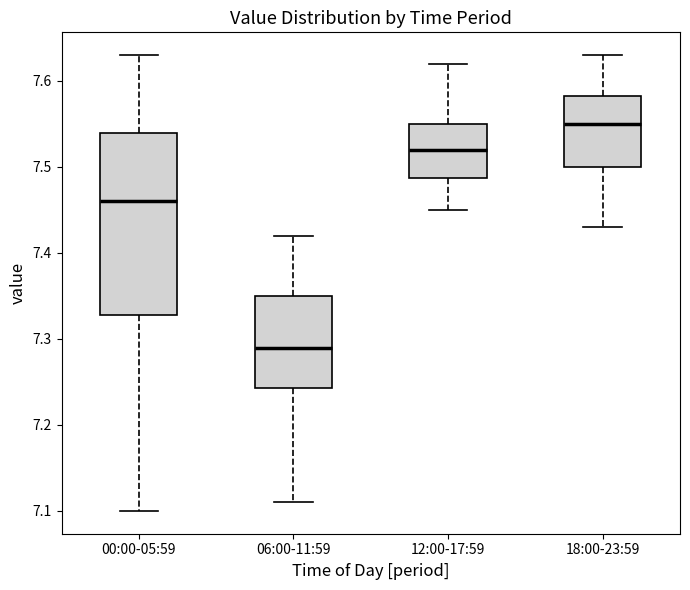

Which box has the lowest median line?

06:00-11:59